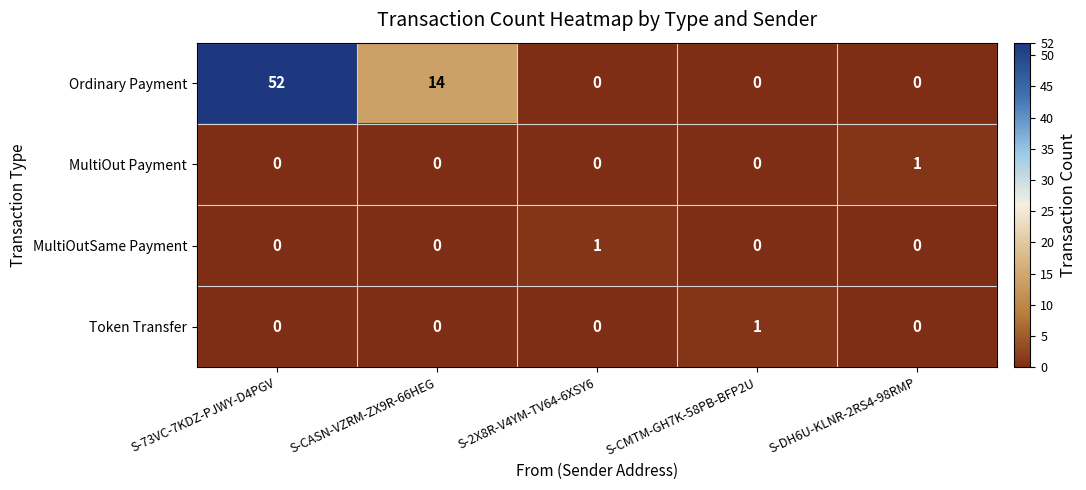

At which label does Ordinary Payment reach its peak?

S-73VC-7KDZ-PJWY-D4PGV